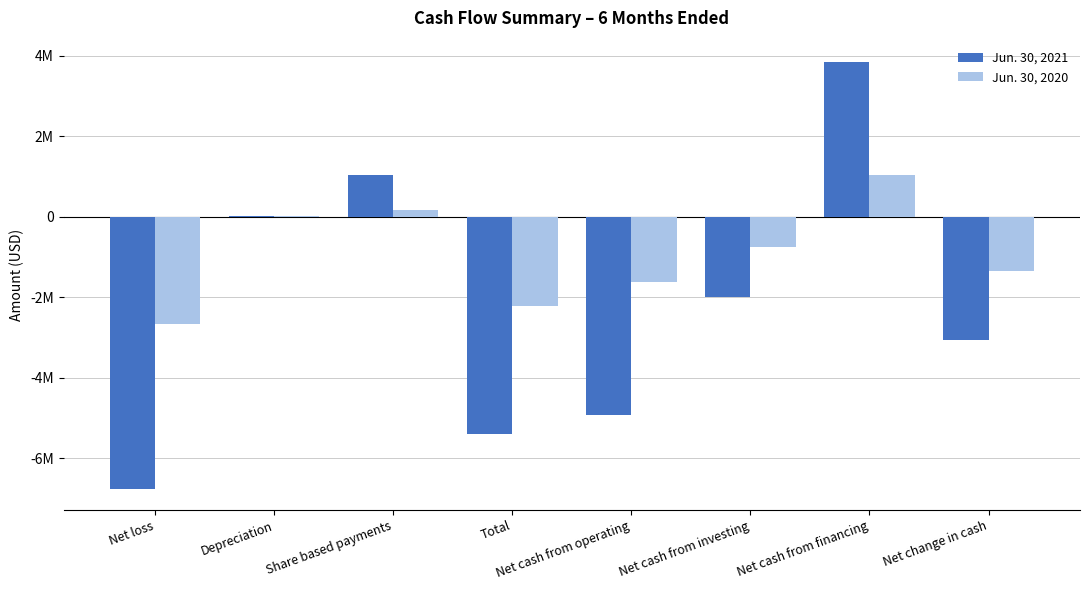

Is it true that Jun. 30, 2021 equals 1454545 at Share based payments?

False